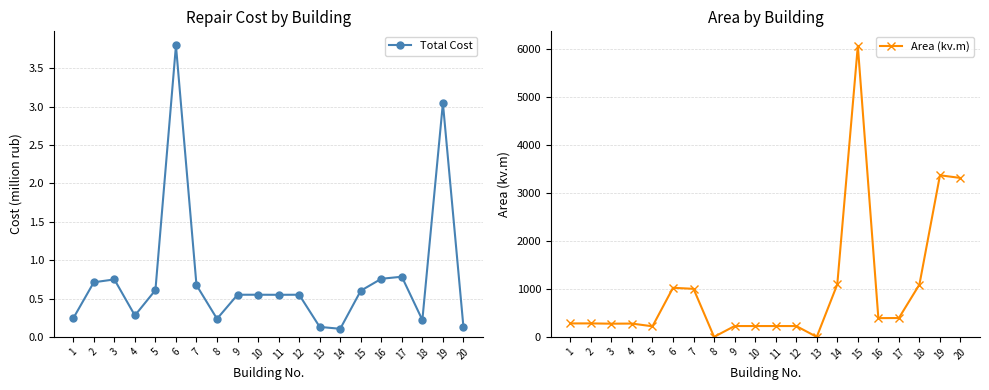

Which series ends up on top after the final intersection of Area (kv.m) and Total Cost?

Area (kv.m)